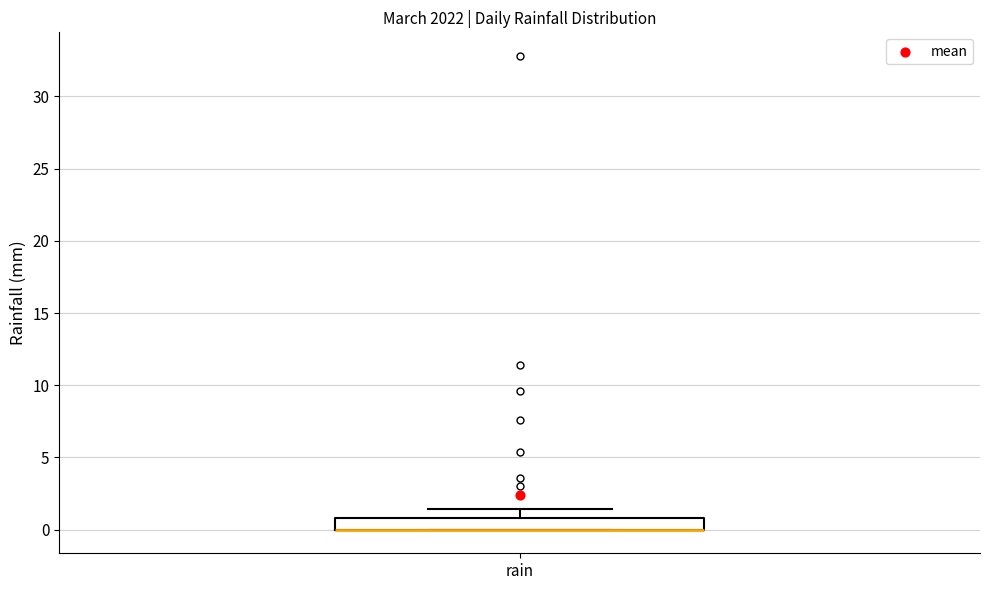

Where does the upper whisker of the box for rain end on the y-axis? The values are not printed on the chart, so give them approximately, as read against the axis.

1.5